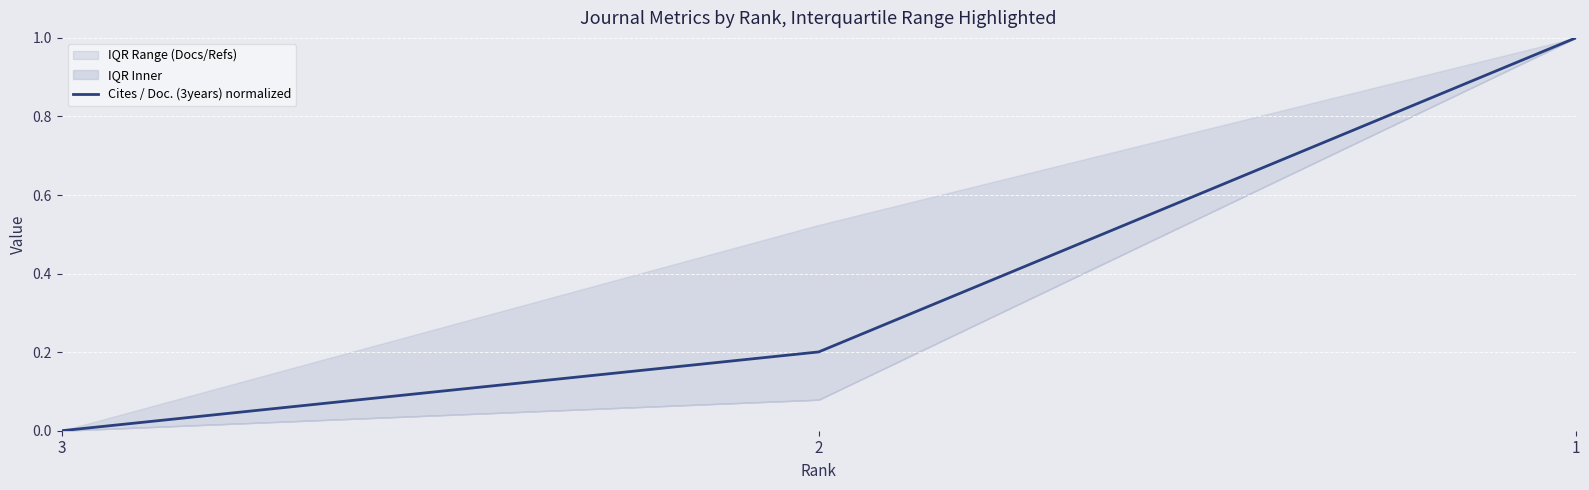

Rank the categories by value from lowest to highest.

3, 2, 1